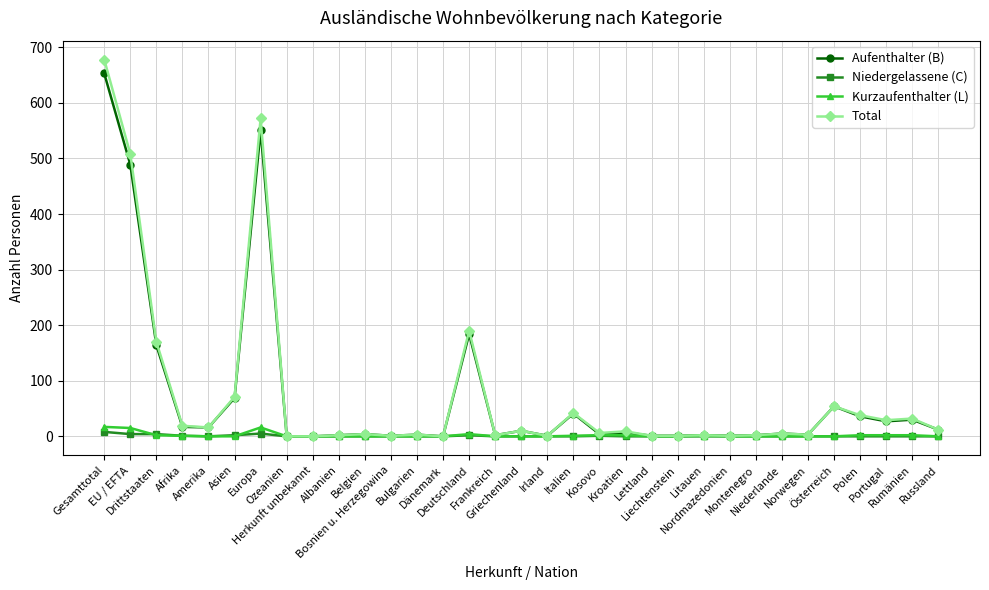

What is the value of the Total point at the 5th from the left?

16